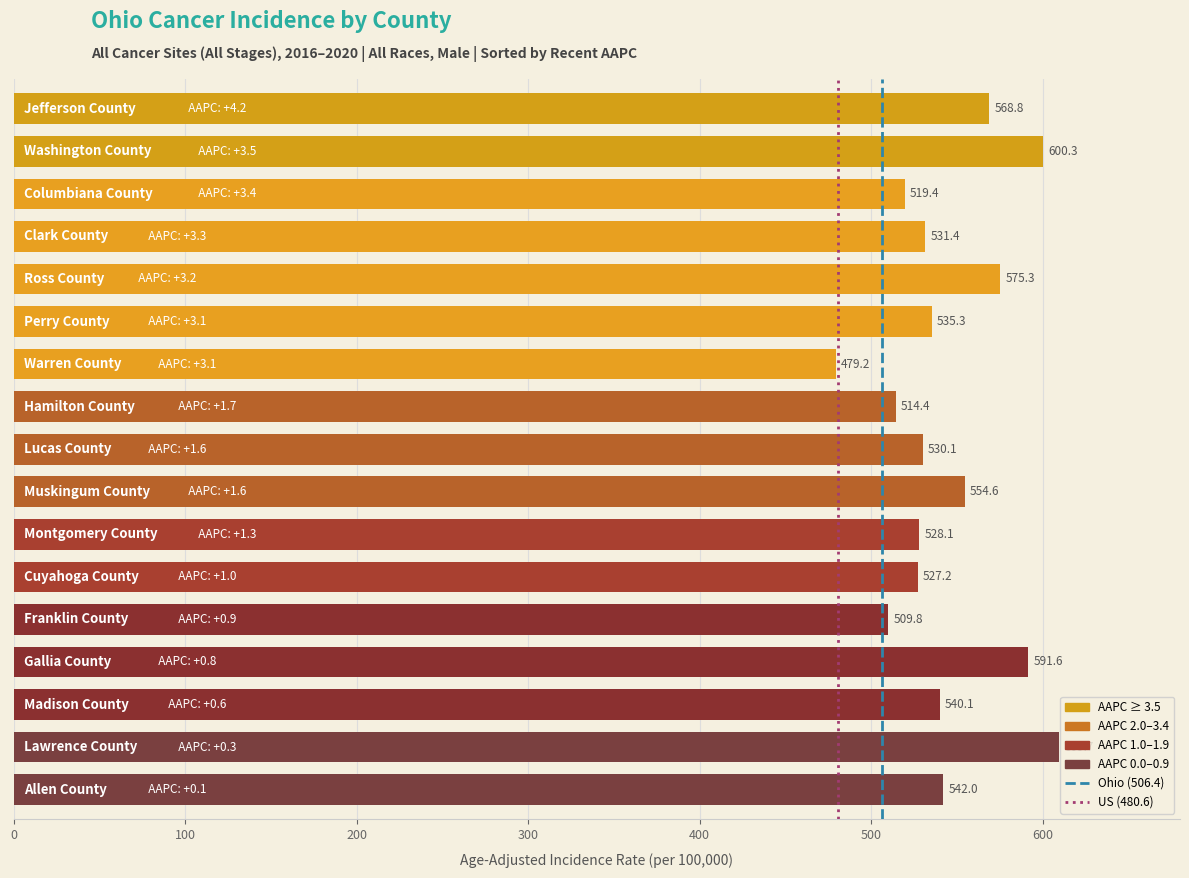

What is the difference between the second highest and second lowest values?

90.5